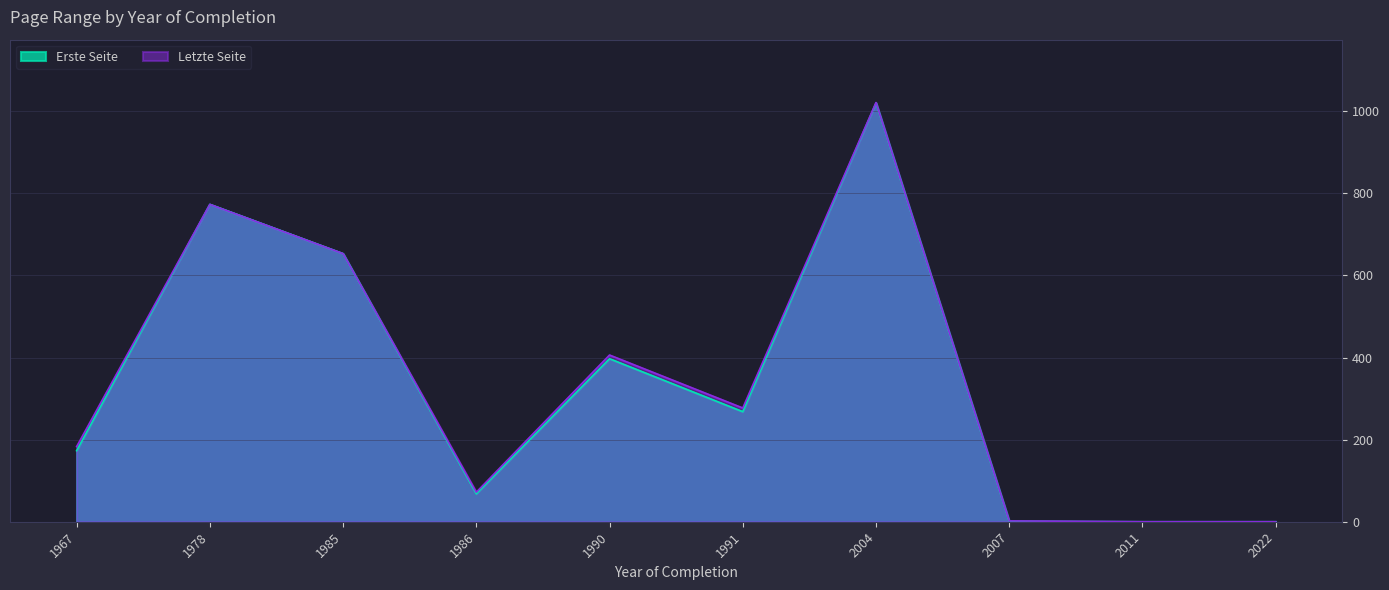

Does the chart display data point markers on the line(s)?

No